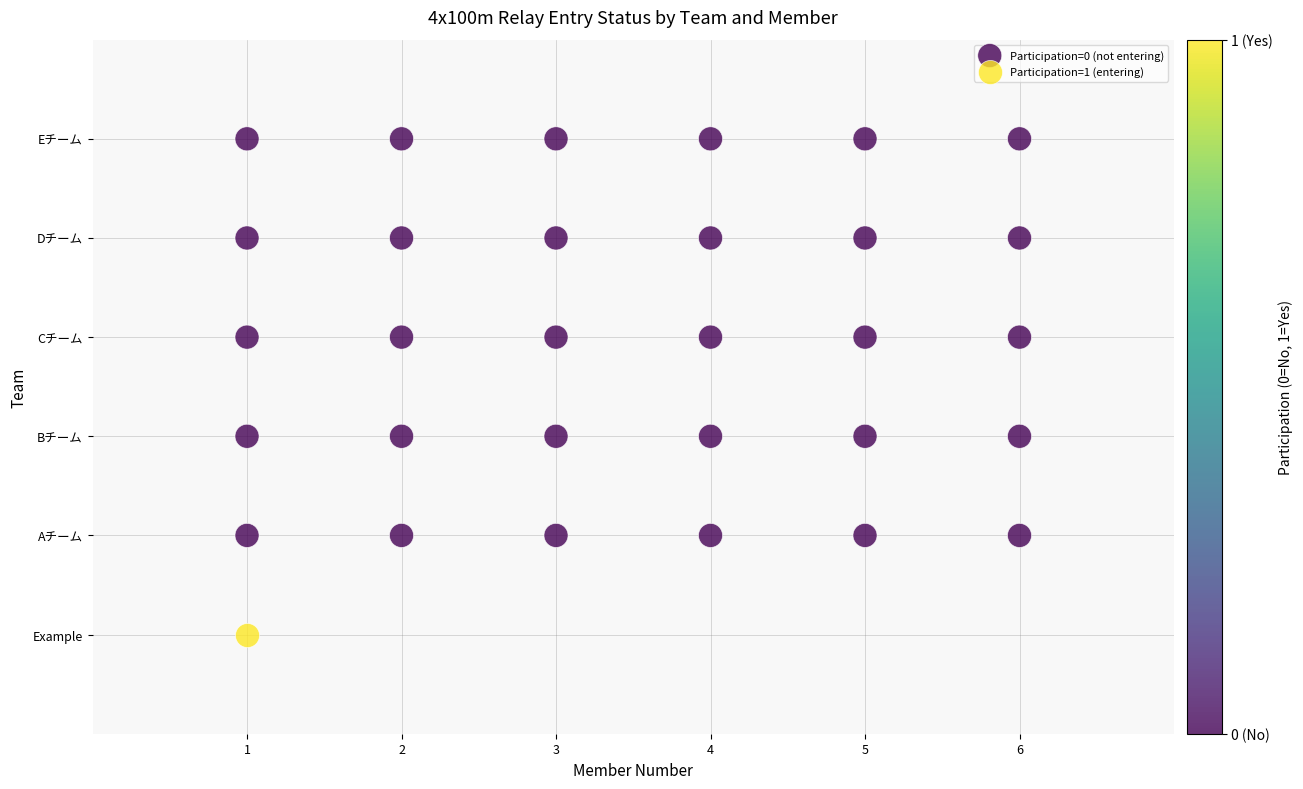

What are all the series names shown in the legend?

Participation=0 (not entering), Participation=1 (entering)